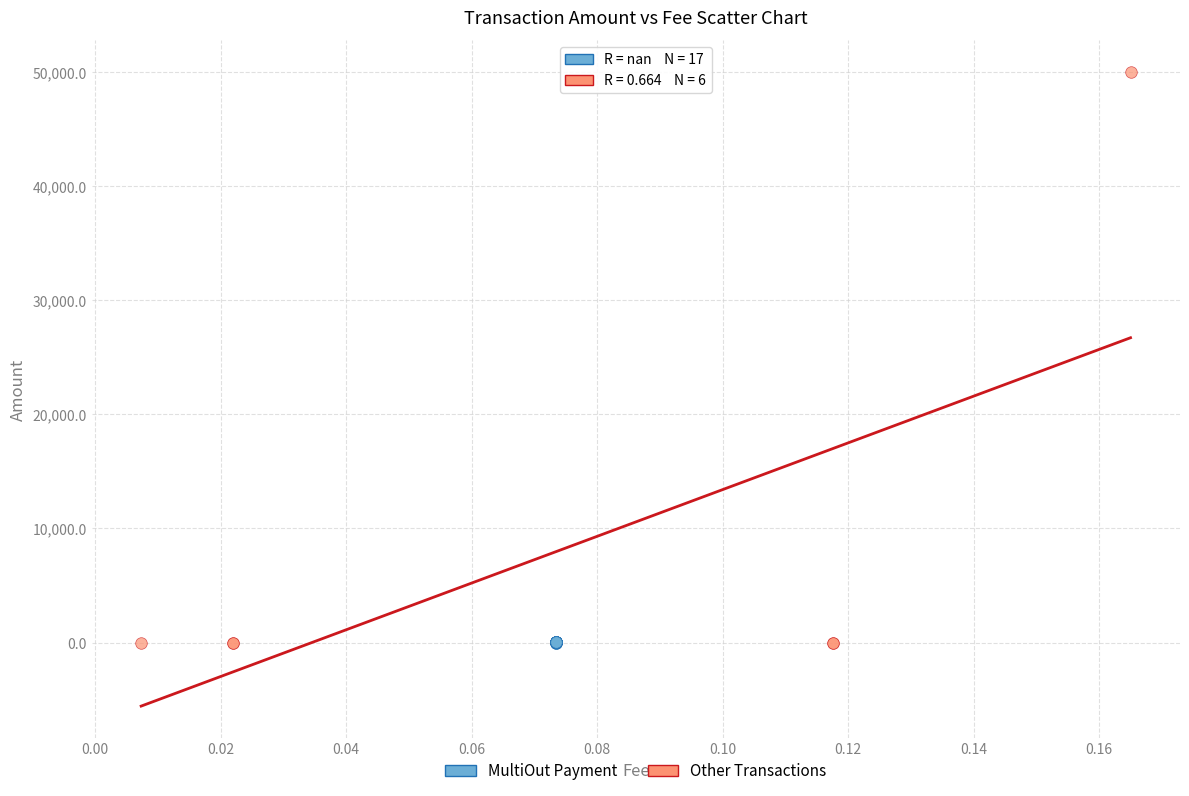

Which series contains the highest Y value?

Other Transactions